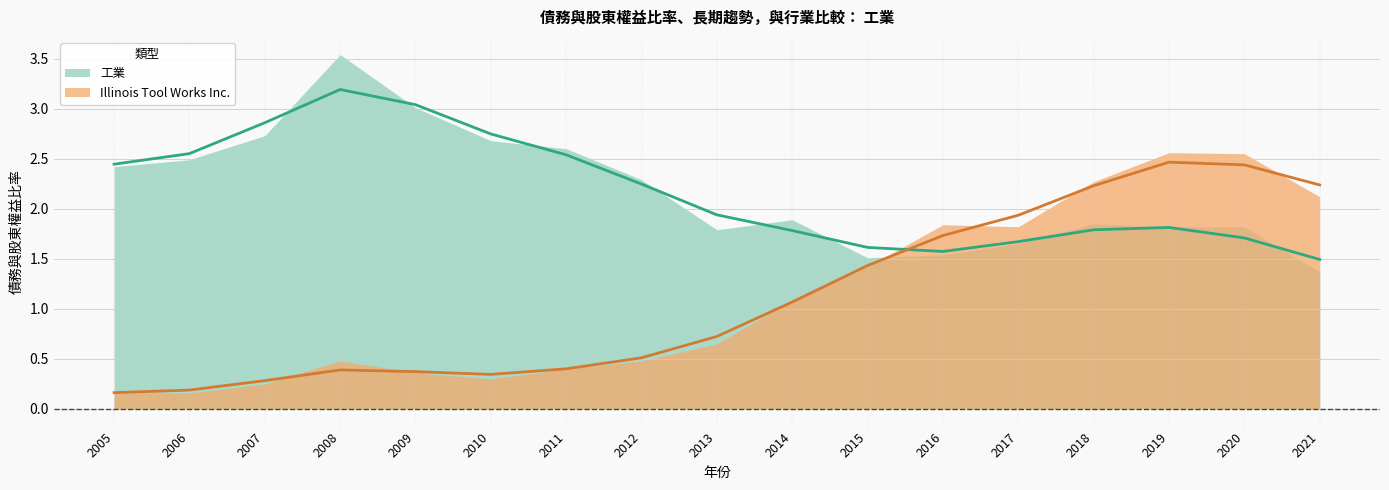

Rank the categories by Illinois Tool Works Inc. value from lowest to highest.

2005, 2006, 2007, 2010, 2009, 2008, 2011, 2012, 2013, 2014, 2015, 2016, 2017, 2018, 2021, 2020, 2019